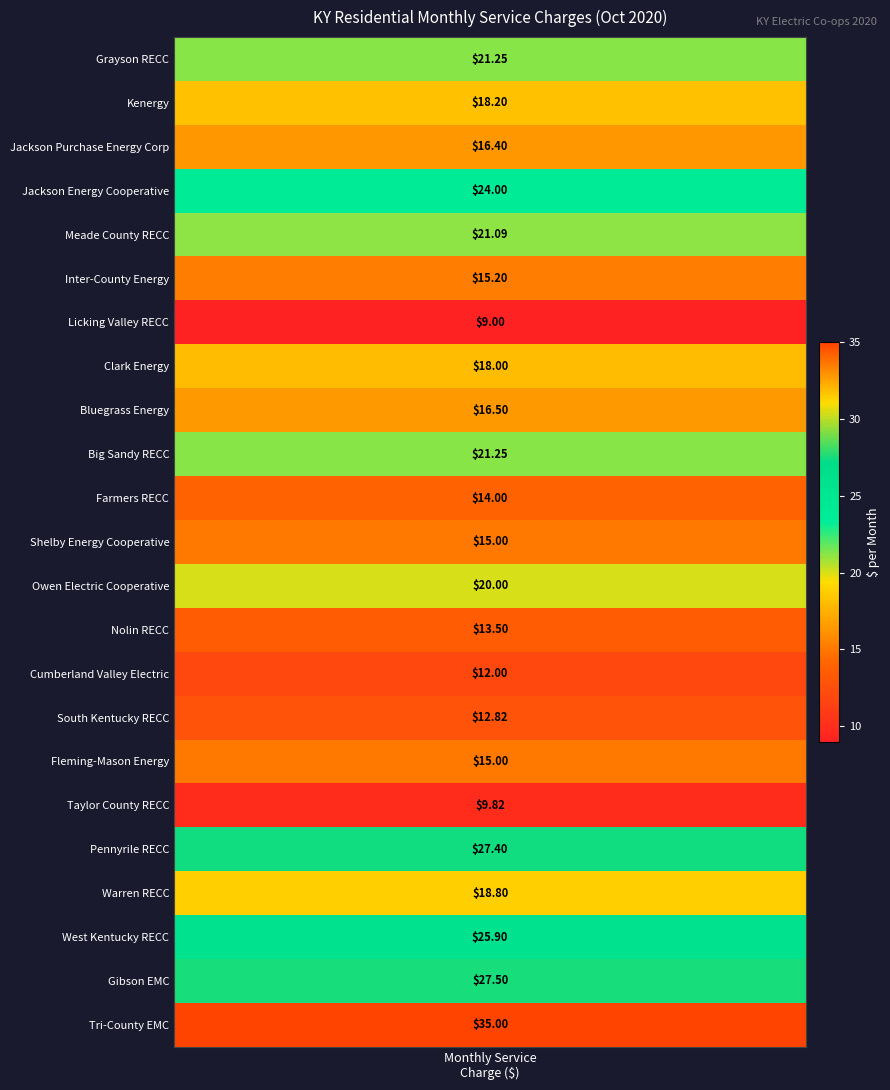

What is the minimum value shown in the chart?

9.0